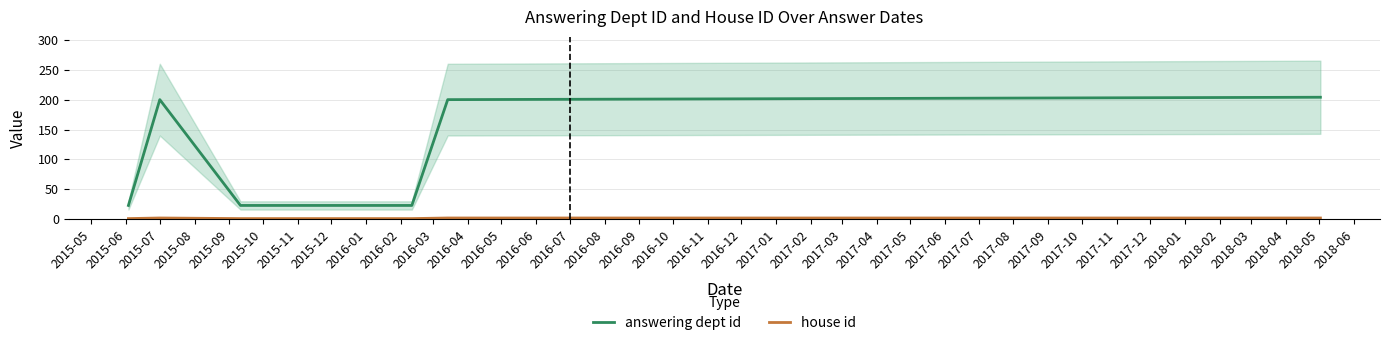

What is the lowest value of the answering dept id series?

23